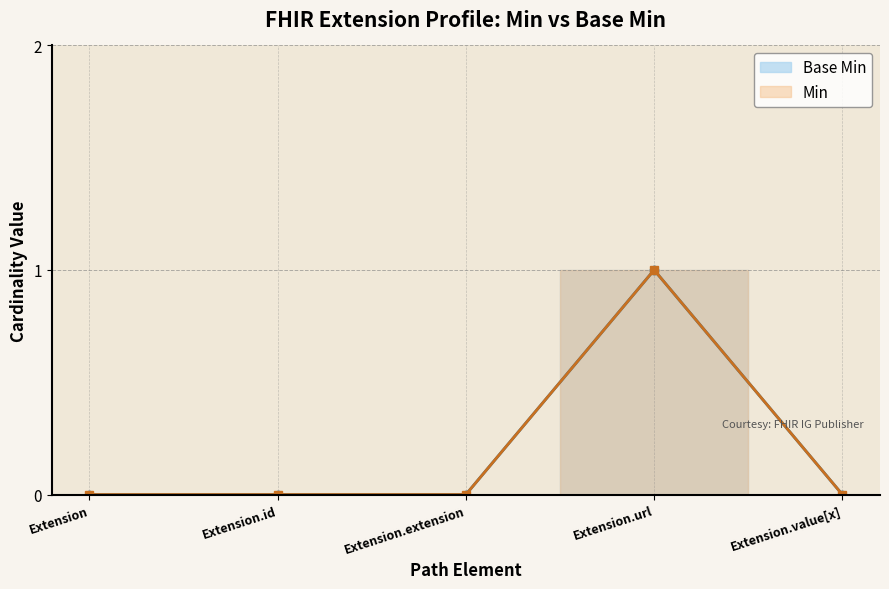

Rank the series by their maximum value, from highest to lowest.

Base Min, Min